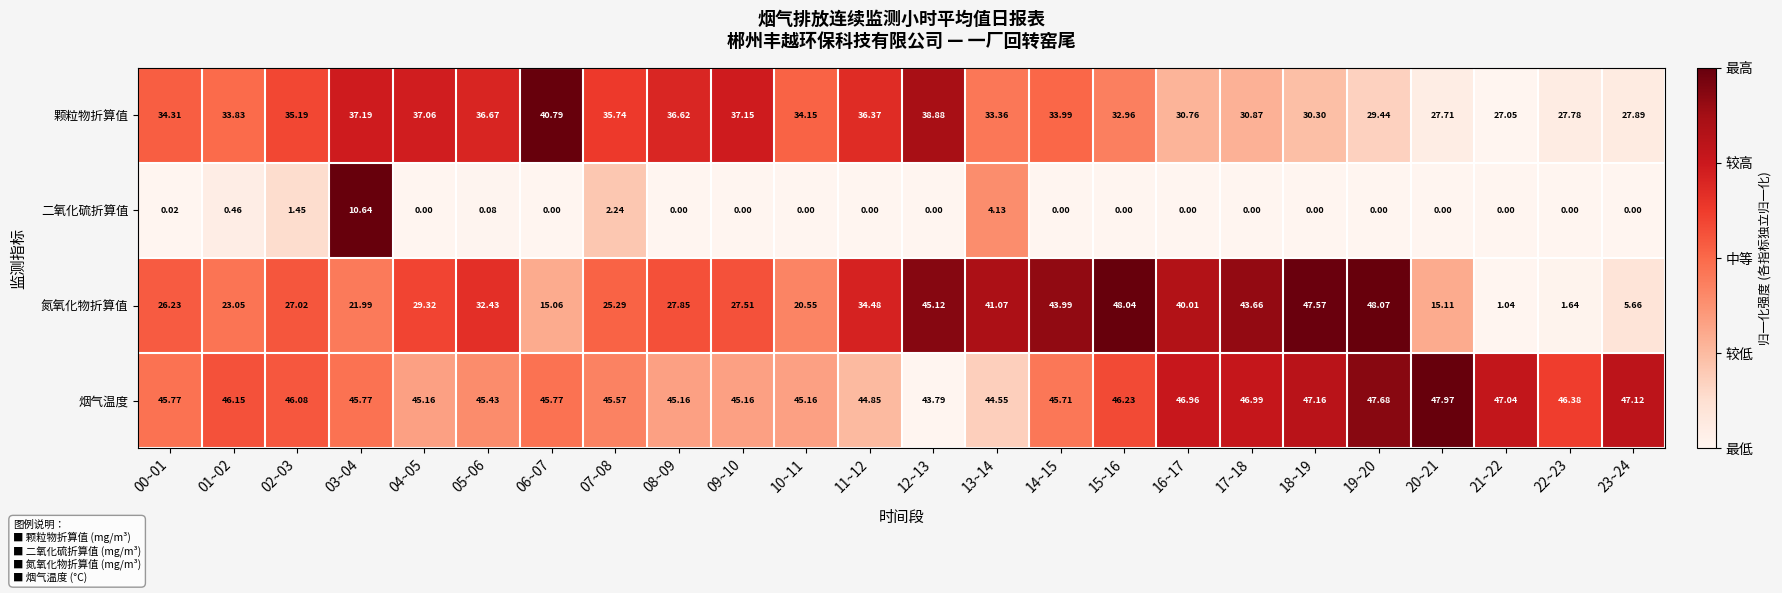

Which series has the largest total across all categories?

烟气温度